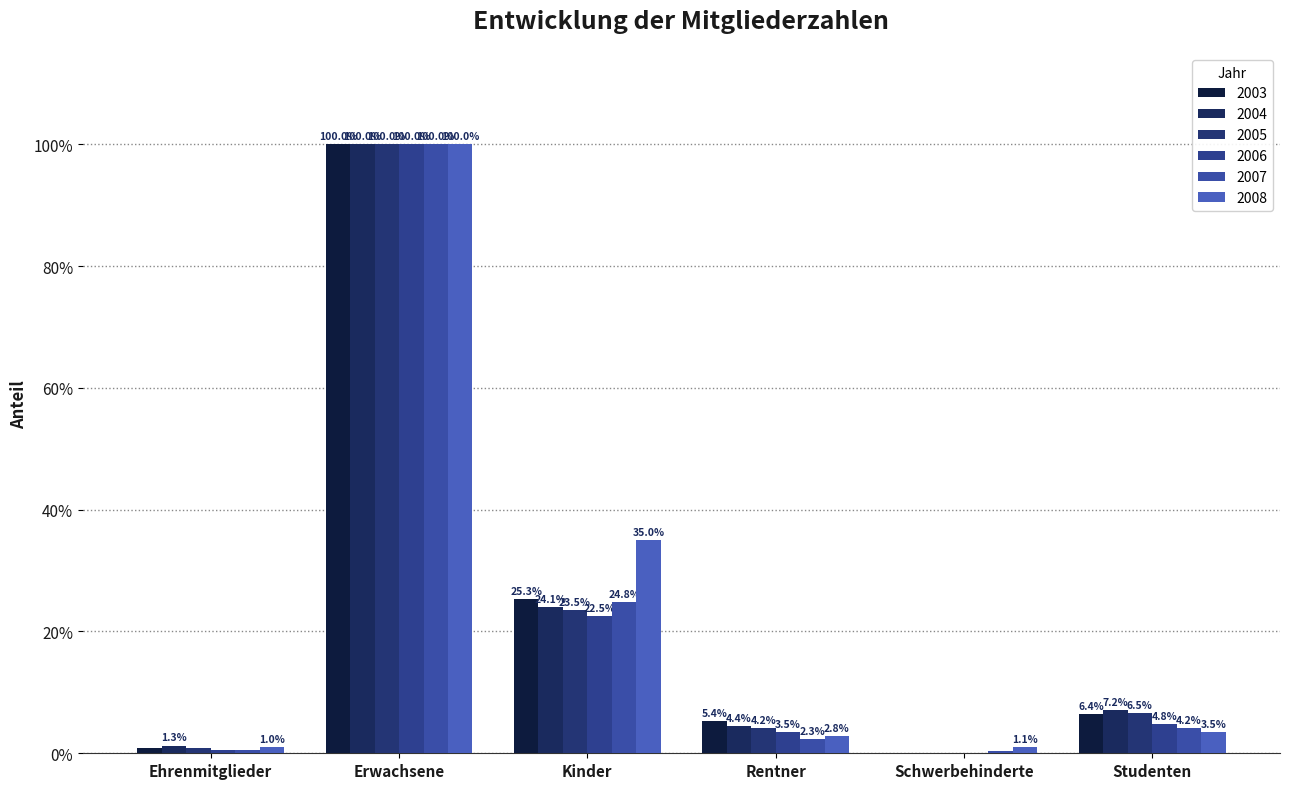

What is the sum of the 2005 values at Studenten and Kinder?

0.3